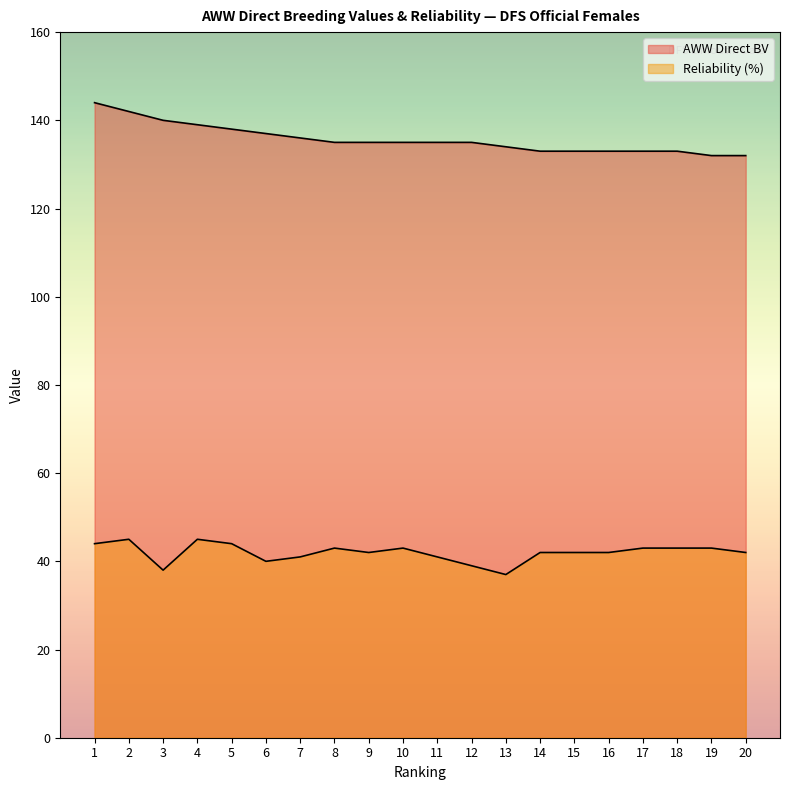

At which label does Reliability (%) reach its minimum?

13